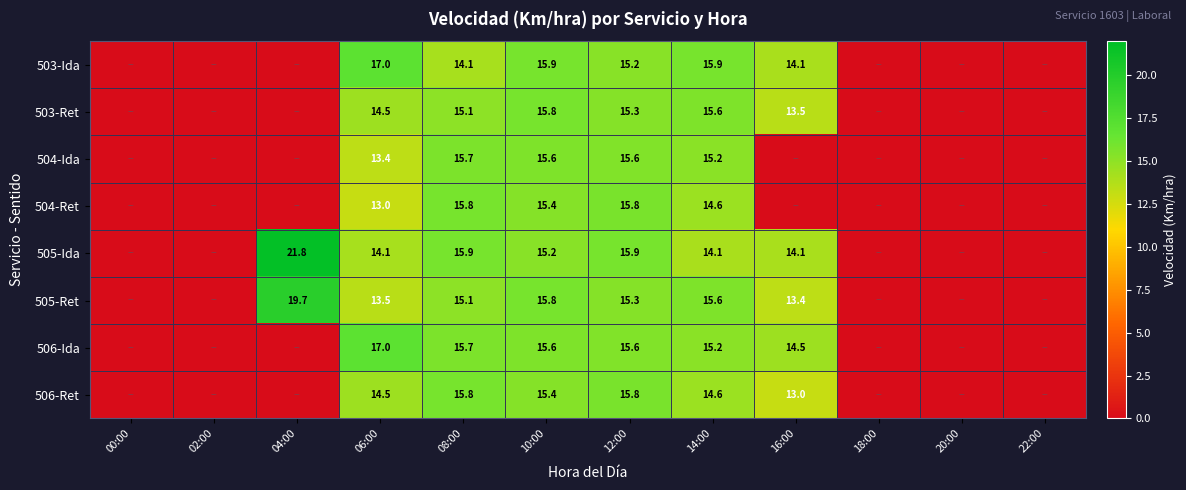

What is the difference between the 506-Ret values at 12:00 and 14:00?

1.2